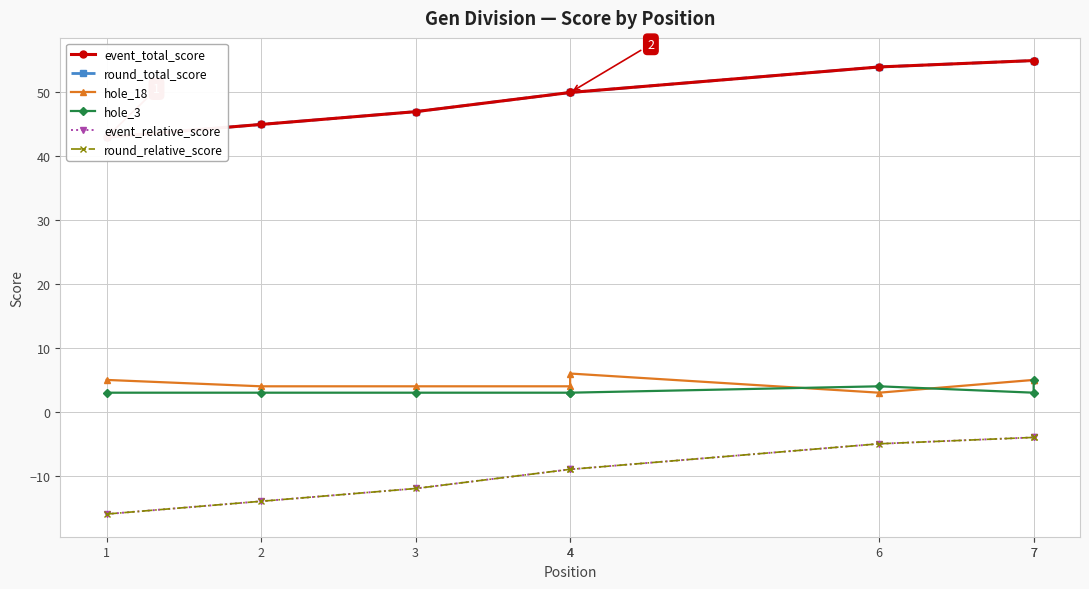

Between 2 and 4, which series saw the biggest shift?

event_total_score